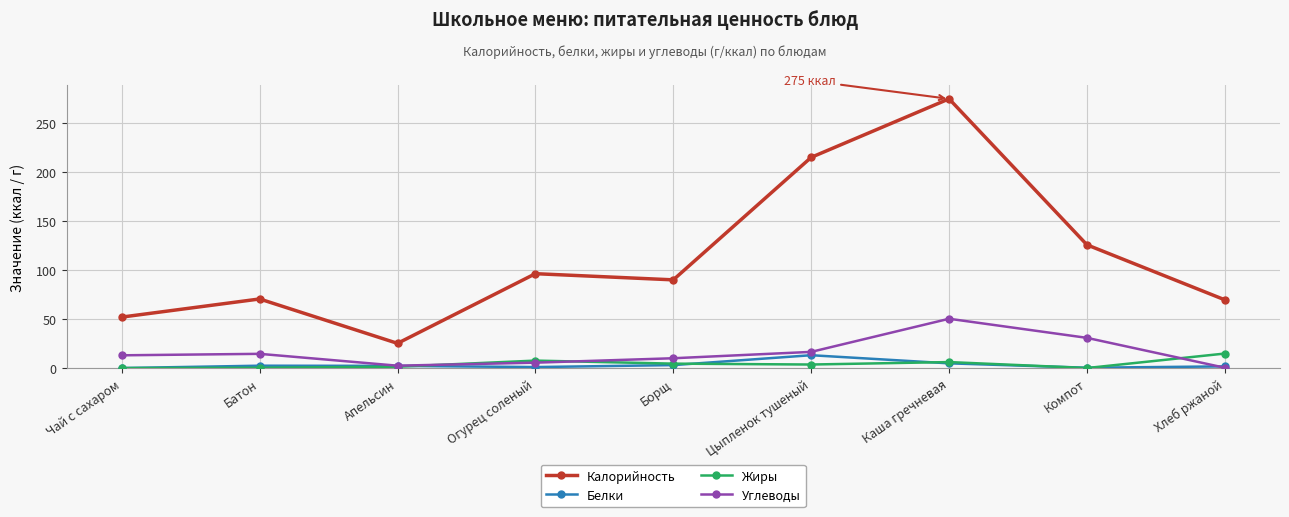

At which category is the sum across all series the highest?

Каша гречневая